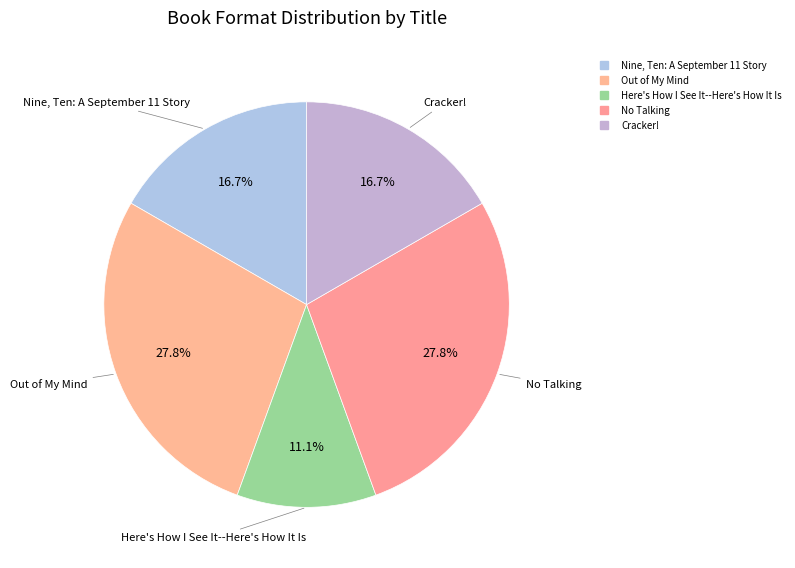

Is it true that Cracker! is 17% of the pie?

True